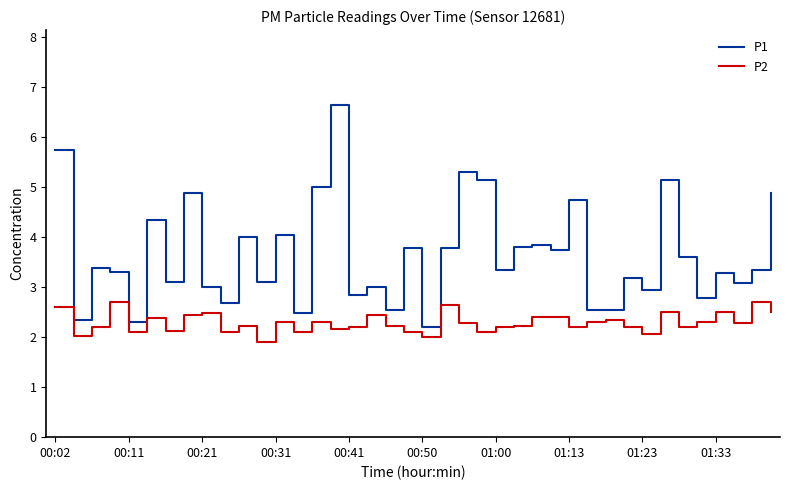

Which series has the largest total across all categories?

P1